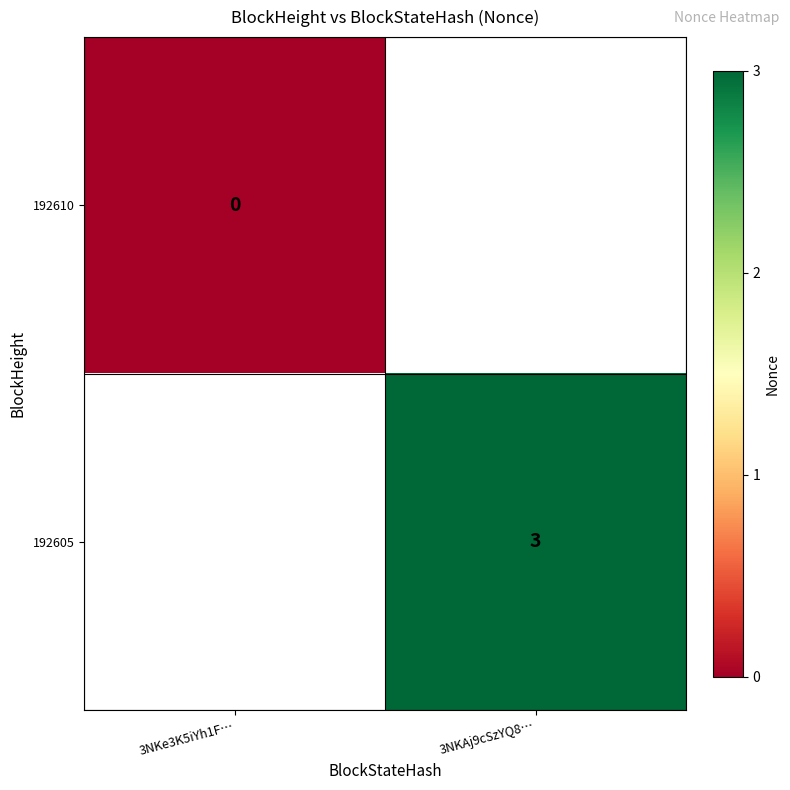

Is the value of 192610 at 3NKe3K5iYh1F… greater than the value of 192605 at 3NKAj9cSzYQ8…?

No